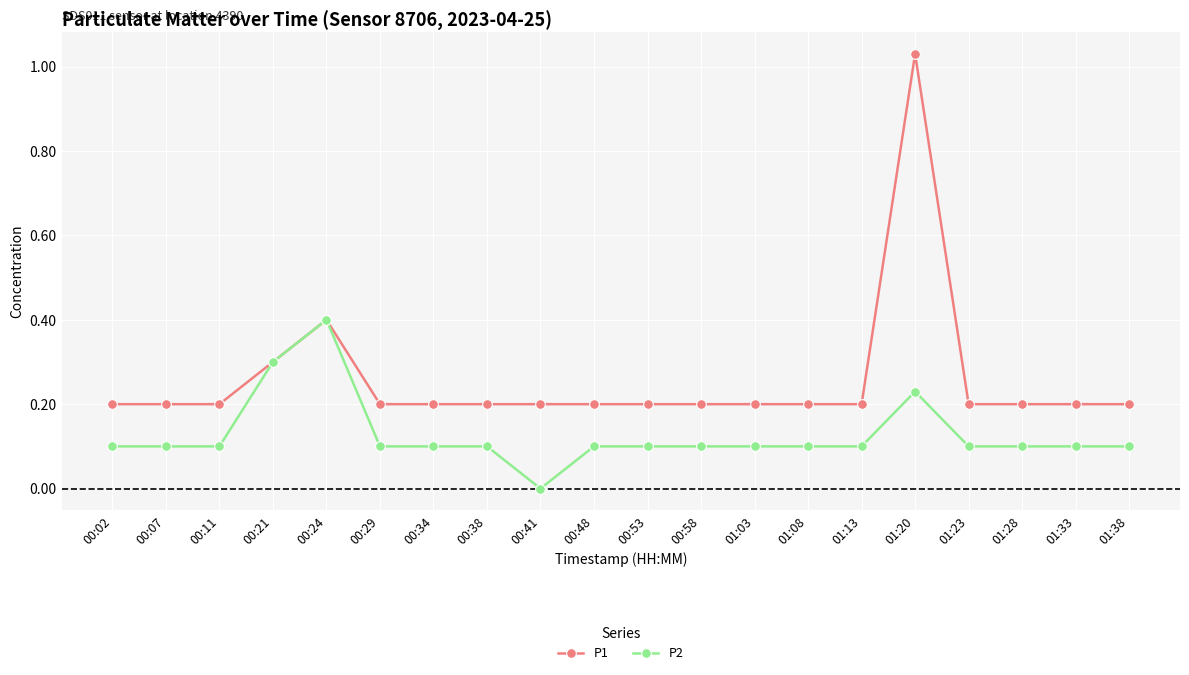

Rank the series at 00:34 from highest to lowest value.

P1, P2